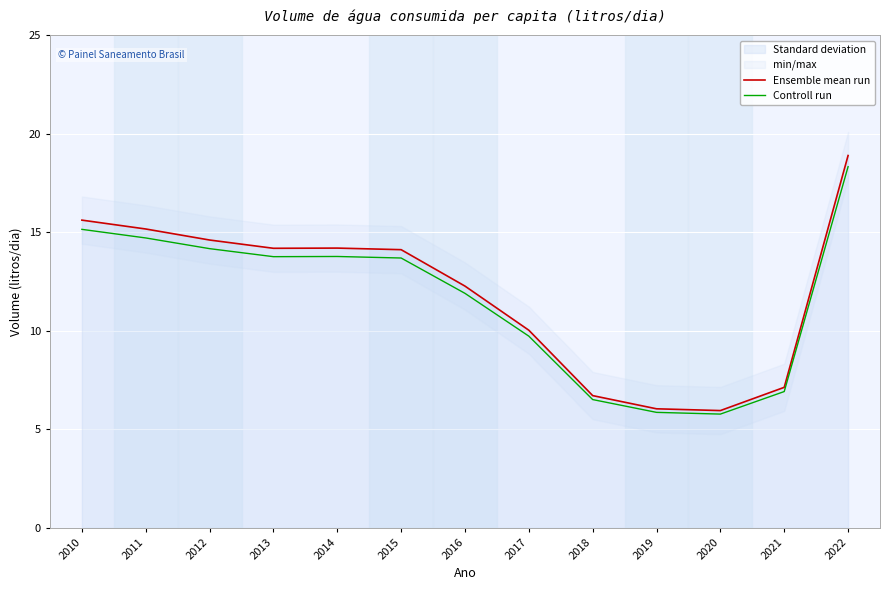

True or false: Ensemble mean run and Controll run intersect in this chart.

False